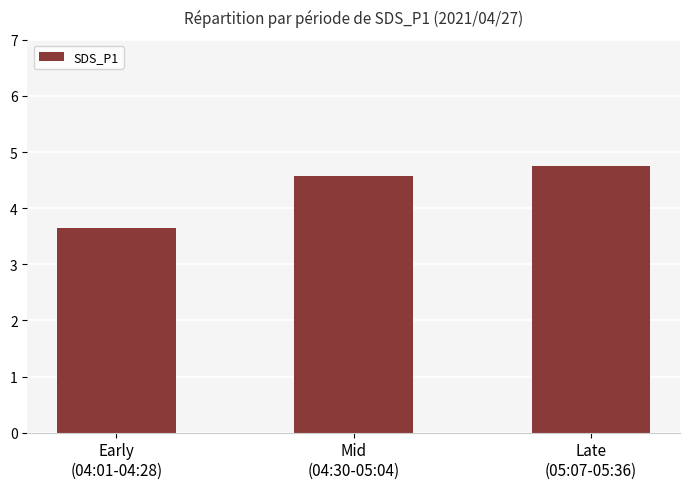

Which has a higher value, Early
(04:01-04:28) or Late
(05:07-05:36)?

Late
(05:07-05:36)